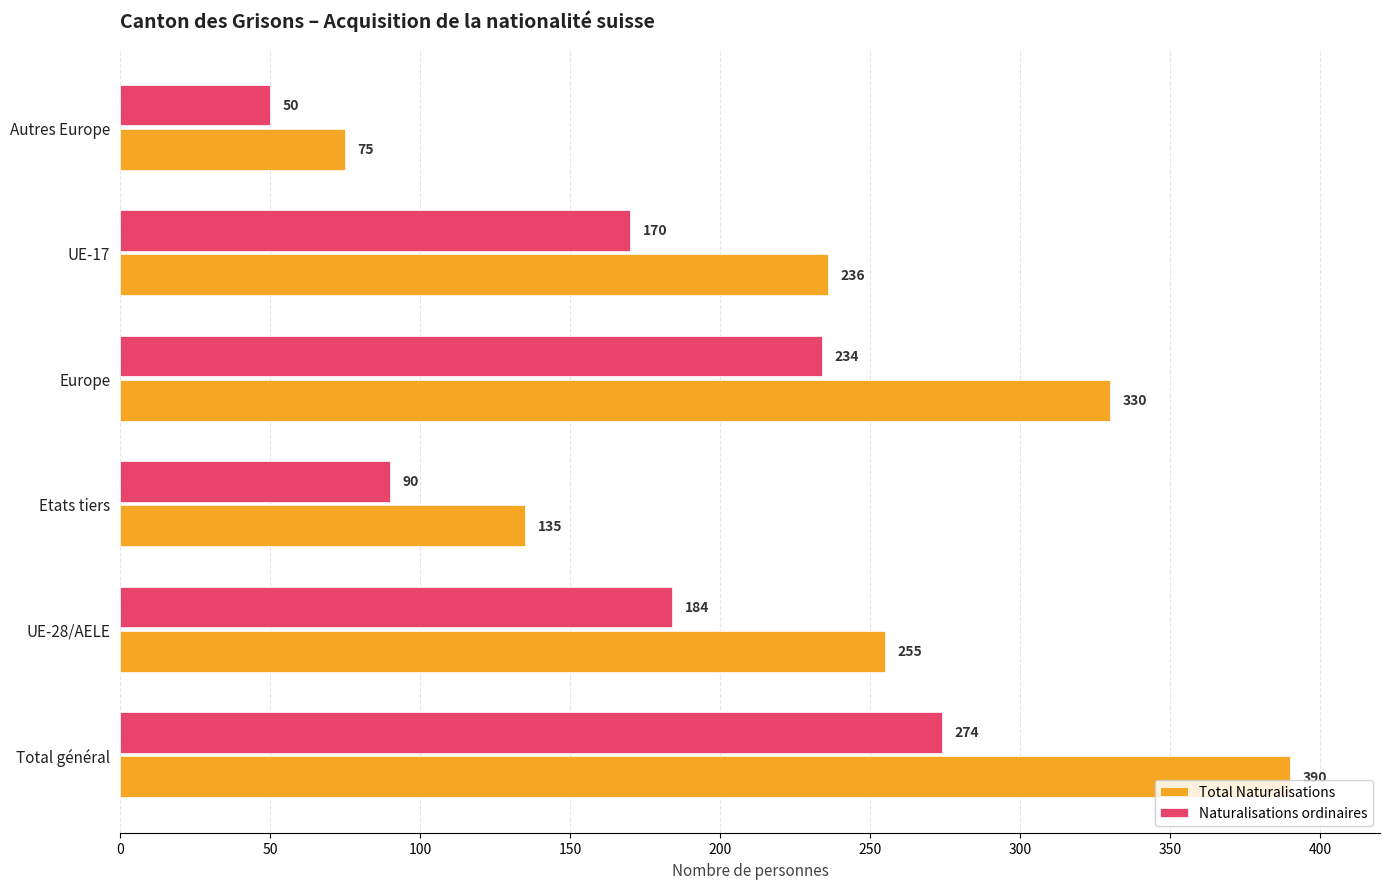

Which series has the largest range (max minus min)?

Total Naturalisations